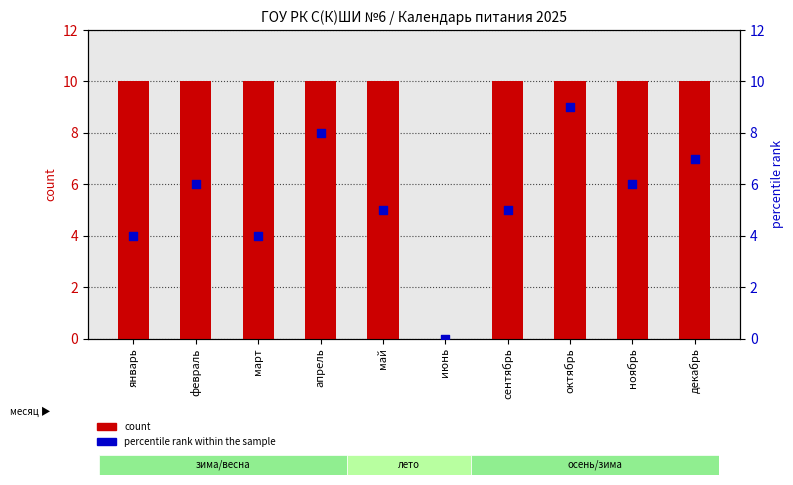

Which series reaches the minimum Y coordinate?

count